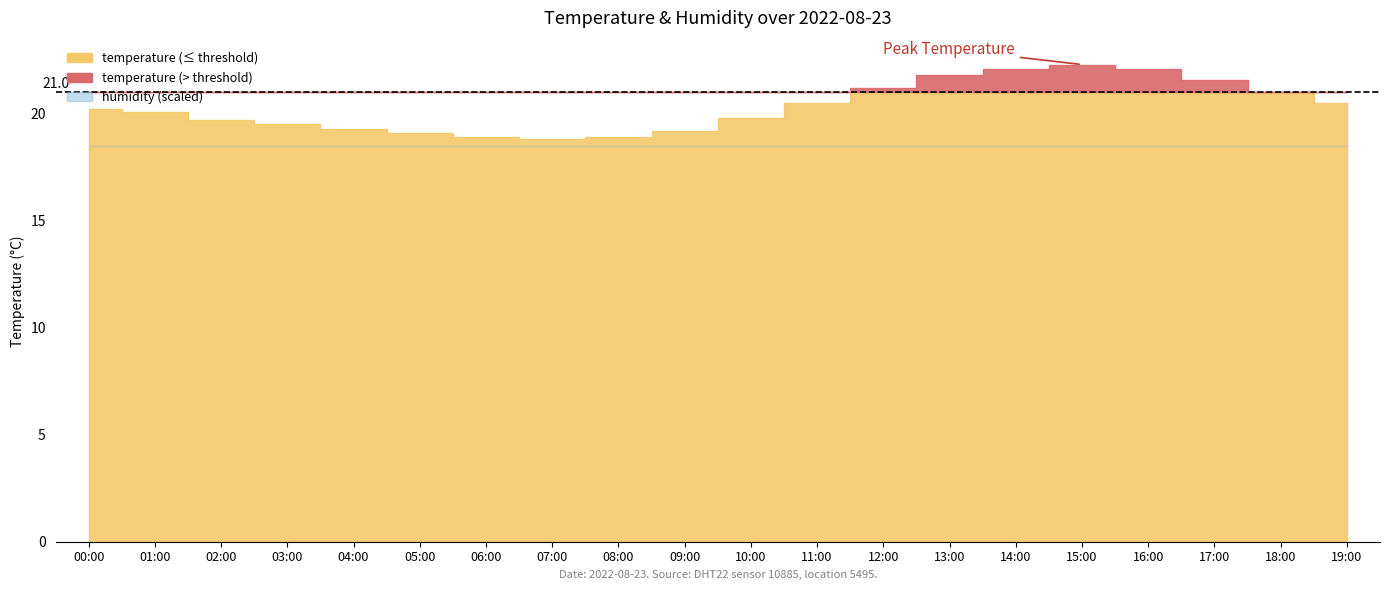

What is the difference between the maximum and minimum values in the temperature series?

3.5